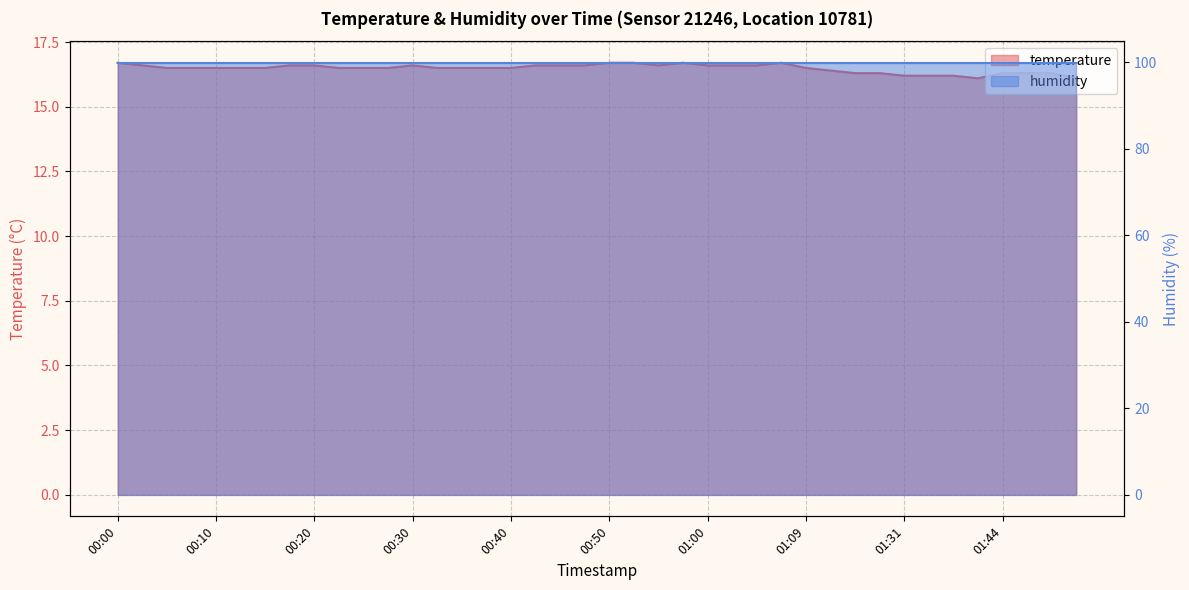

What position from the right is 01:00?

16